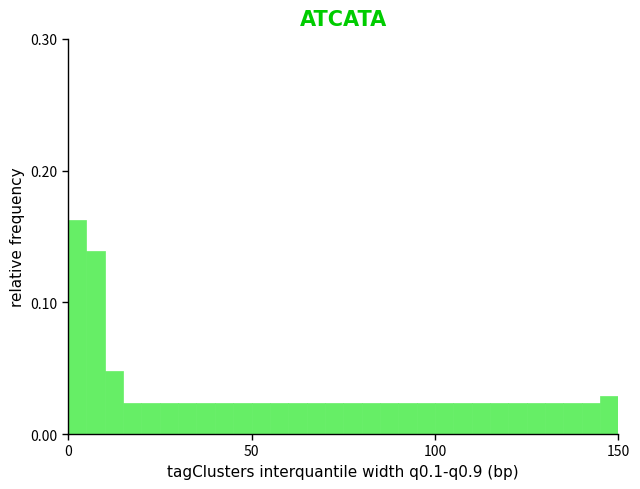

Read against the x-axis, roughly where is the centre of the tallest bar?

5